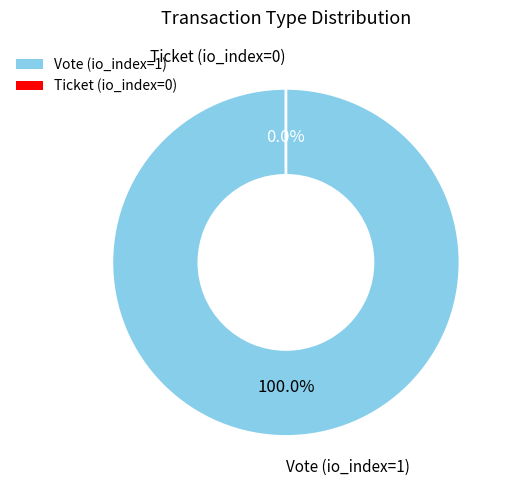

How many slices are in this pie chart?

2